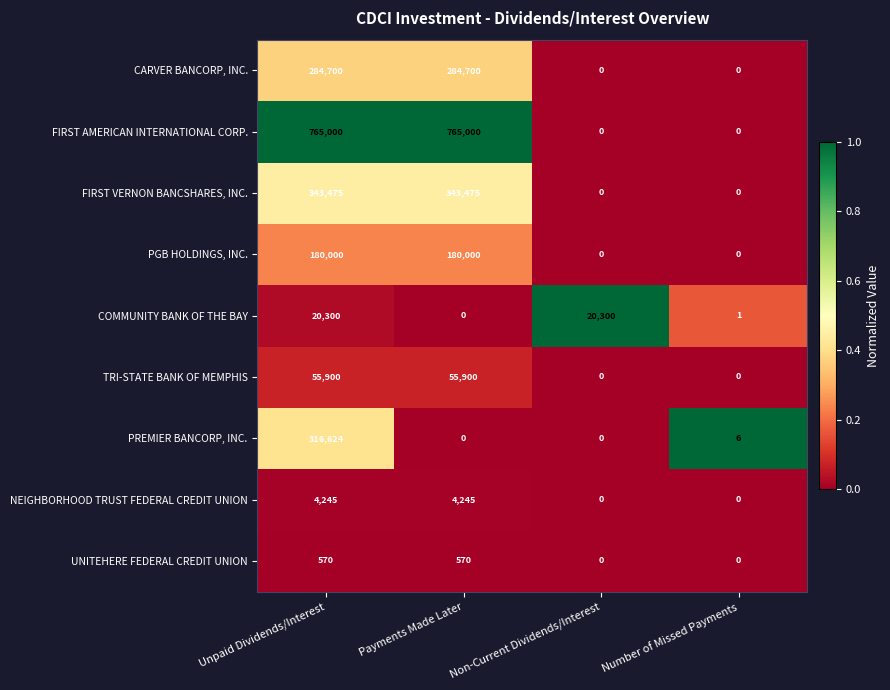

How many NEIGHBORHOOD TRUST FEDERAL CREDIT UNION values are between 0 and 4245?

4